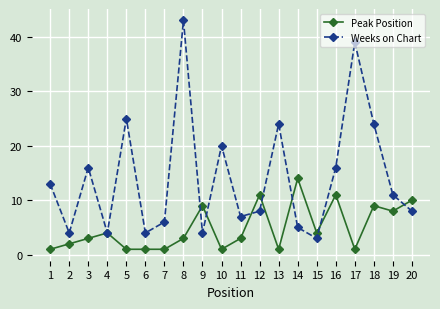

How many series are shown in this chart?

2